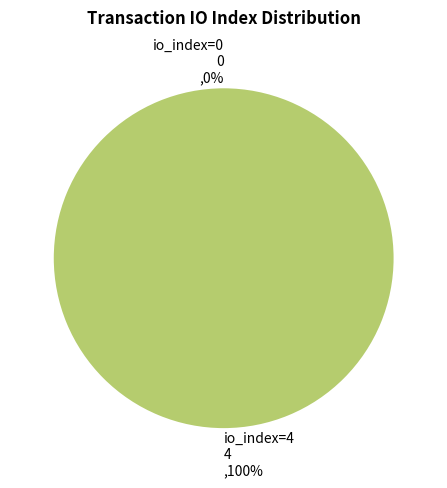

Which category has the biggest portion of the pie?

io_index=4